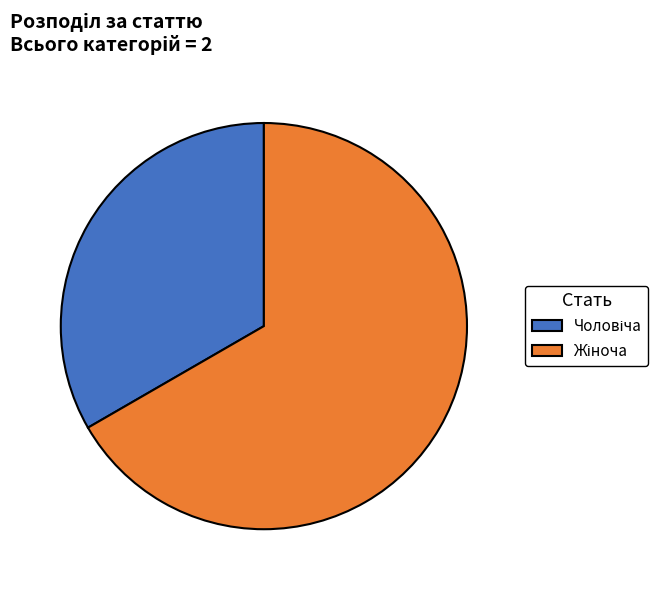

Is there a majority slice in this chart?

Yes